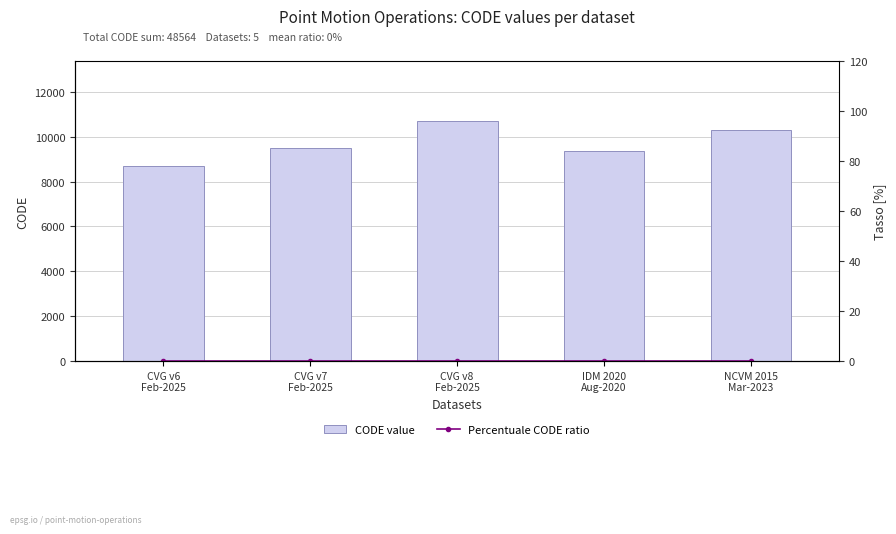

Reading right to left, list all the values displayed in this chart.

CODE value: 10323	9375	10707	9483	8676
Percentuale CODE ratio: 0	0	0	0	0